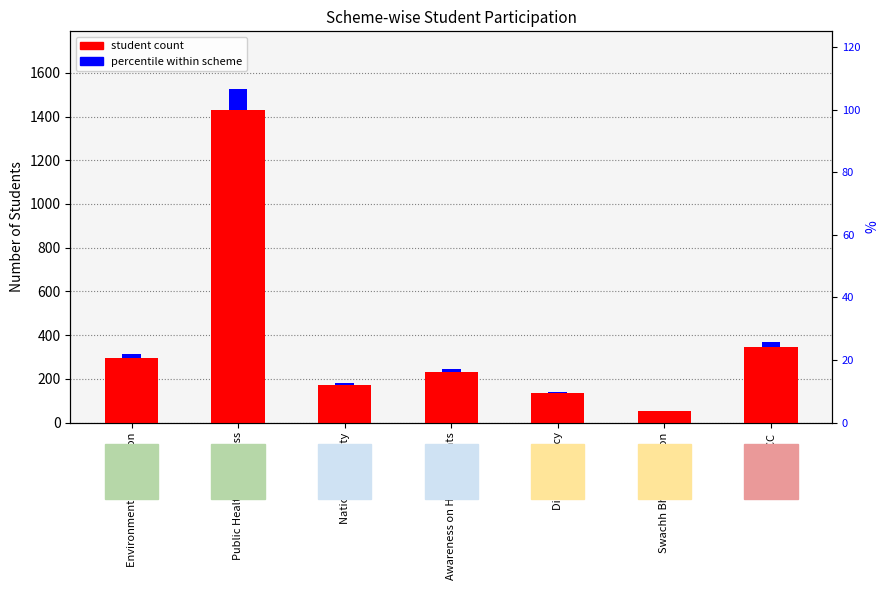

Which has a higher value, Public Health Awareness or Environmental Protection?

Public Health Awareness